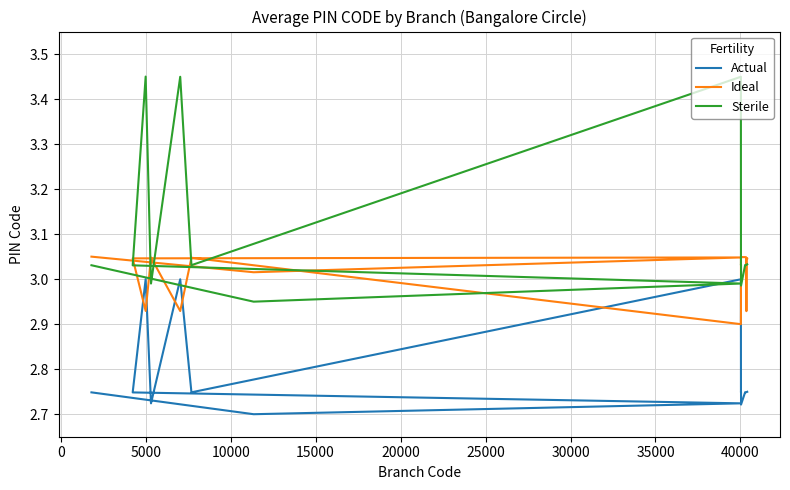

The Actual series shows 0.6 at 15. True or false?

False